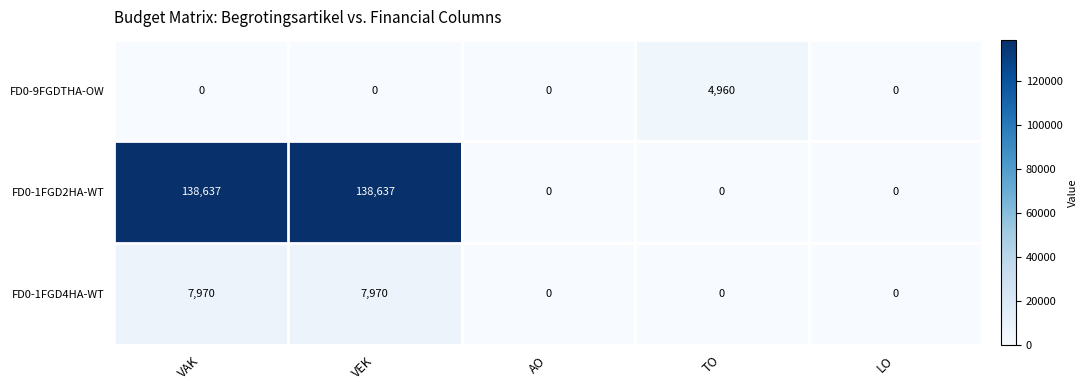

Rank the series at VEK from highest to lowest value.

FD0-1FGD2HA-WT, FD0-1FGD4HA-WT, FD0-9FGDTHA-OW